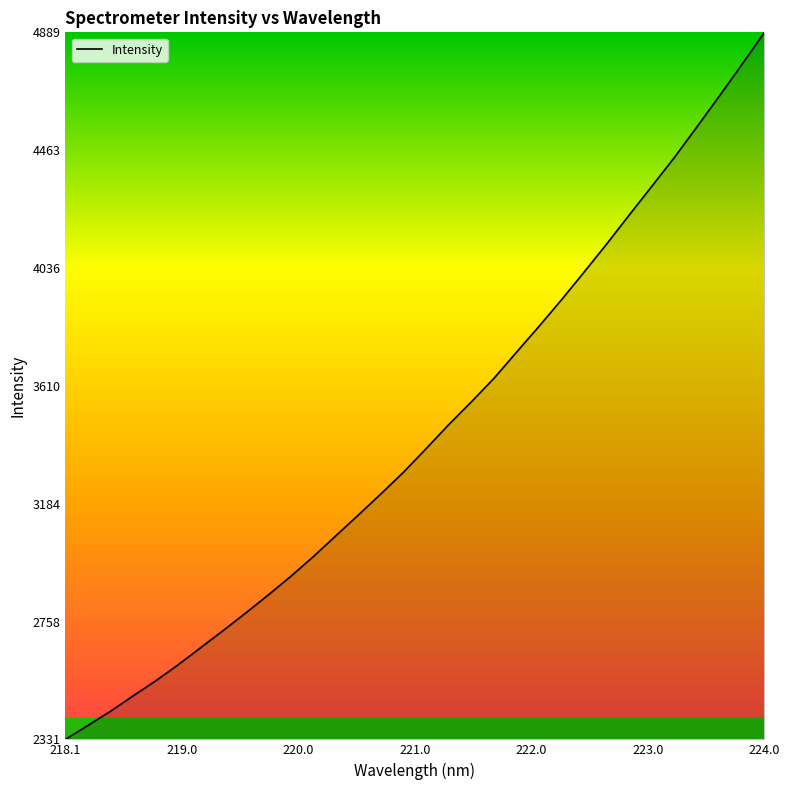

How many values exceed 3383?

16